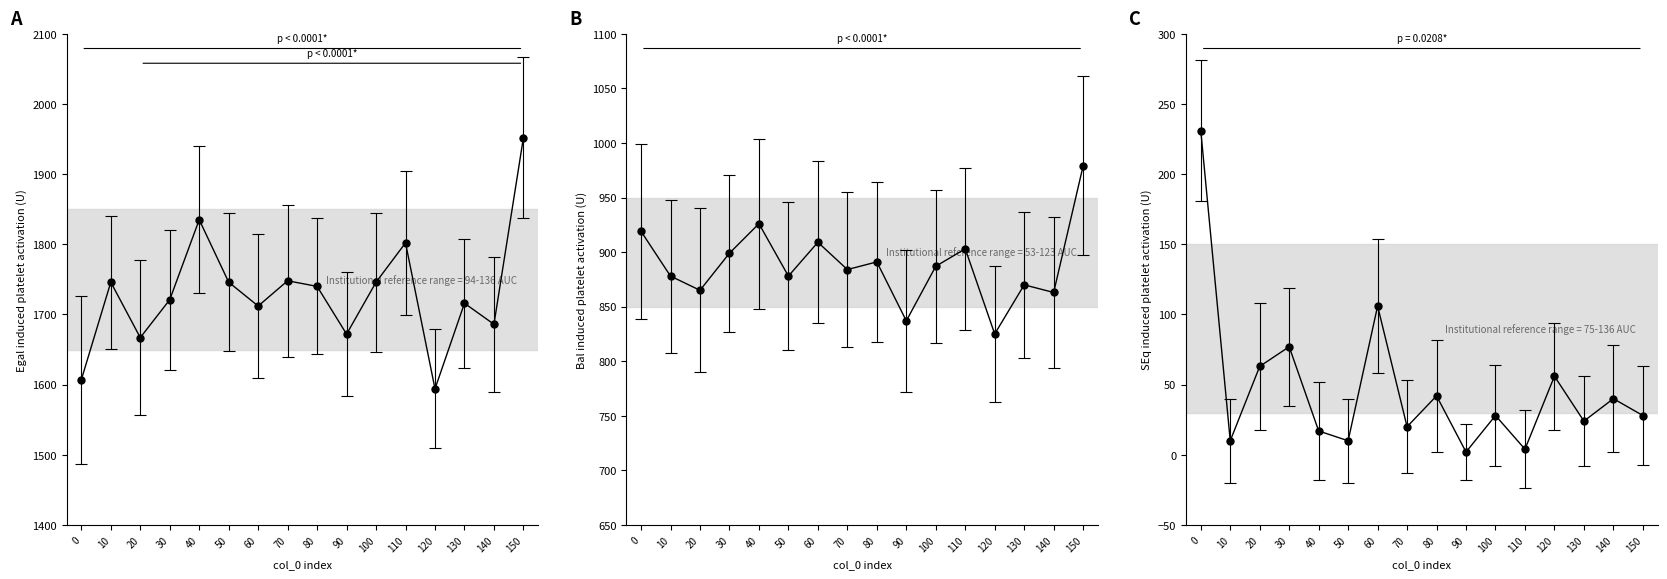

Reading right to left, list all the values displayed in this chart.

Egal: 150=1952	140=1686	130=1716	120=1594	110=1802	100=1746	90=1672	80=1740	70=1748	60=1712	50=1746	40=1835	30=1721	20=1667	10=1746	0=1607
Bal: 150=979	140=863	130=870	120=825	110=903	100=887	90=837	80=891	70=884	60=909	50=878	40=926	30=899	20=865	10=878	0=919
SEq: 150=28	140=40	130=24	120=56	110=4	100=28	90=2	80=42	70=20	60=106	50=10	40=17	30=77	20=63	10=10	0=231